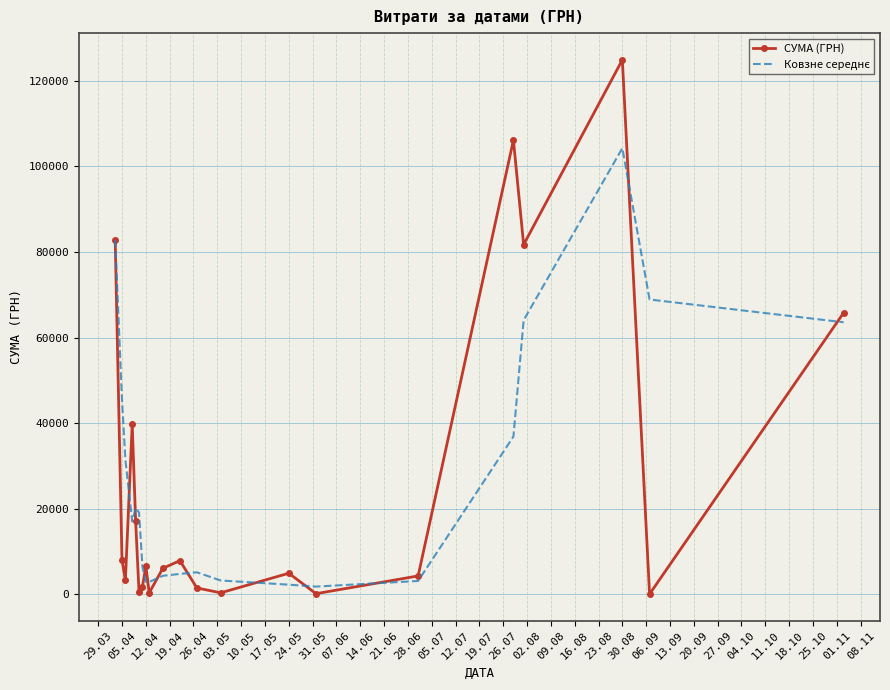

What is the maximum value for СУМА (ГРН)?

124904.8